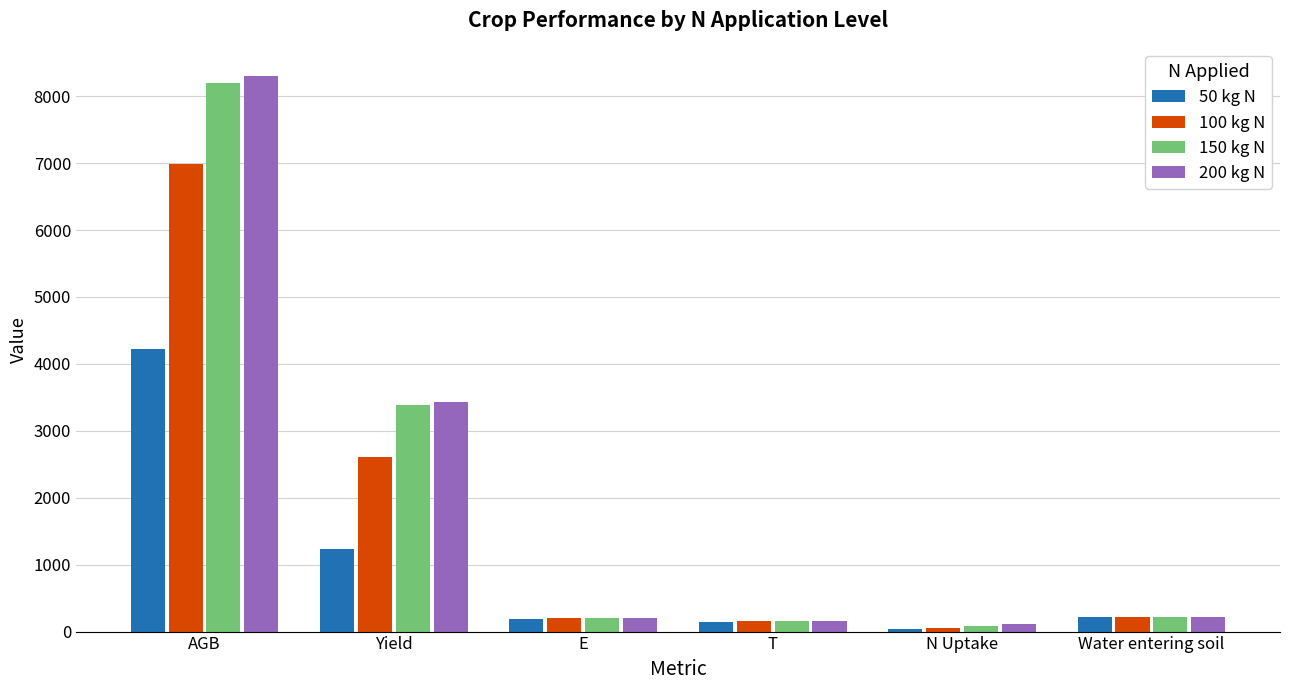

What is the sum of all 200 kg N values?

12434.9